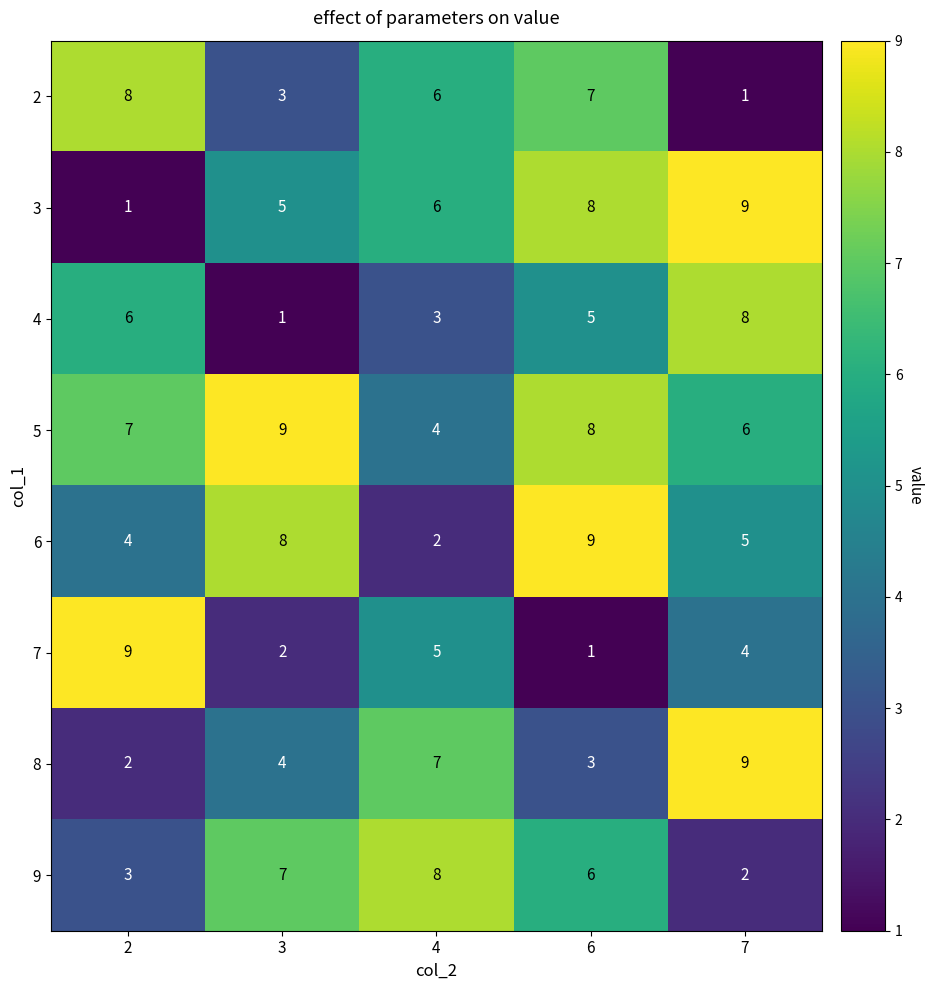

Rank the series at 2 from highest to lowest value.

7, 2, 5, 4, 6, 9, 8, 3